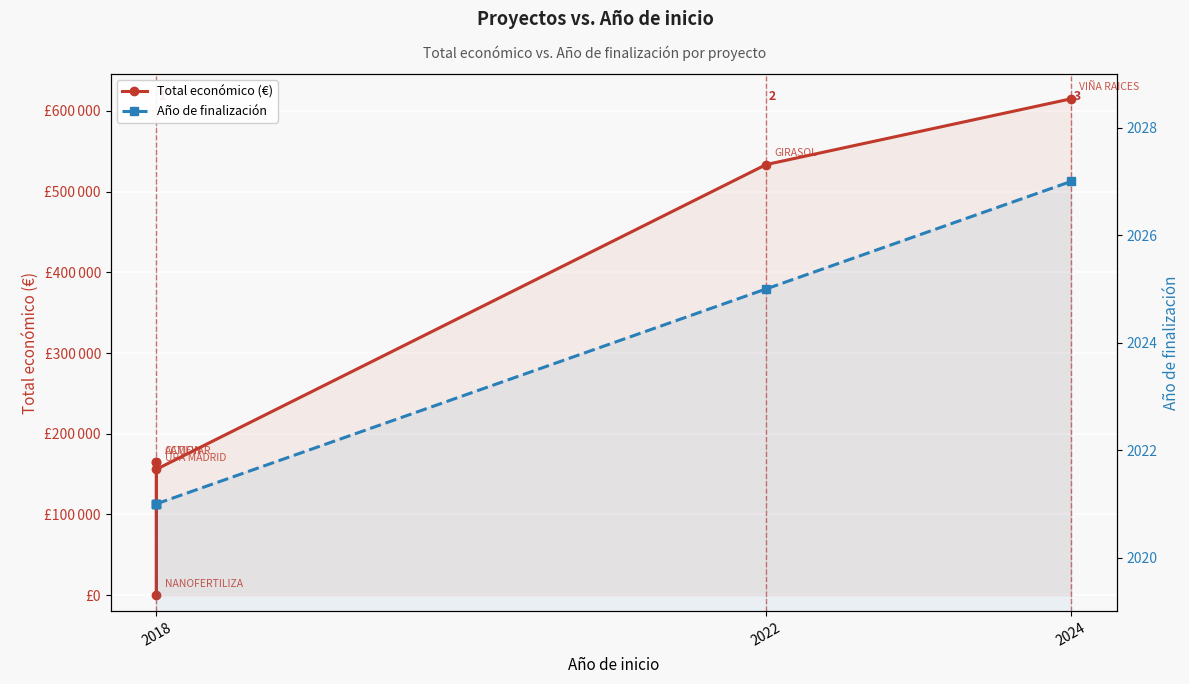

Read the Año de finalización value at 2018.

2021